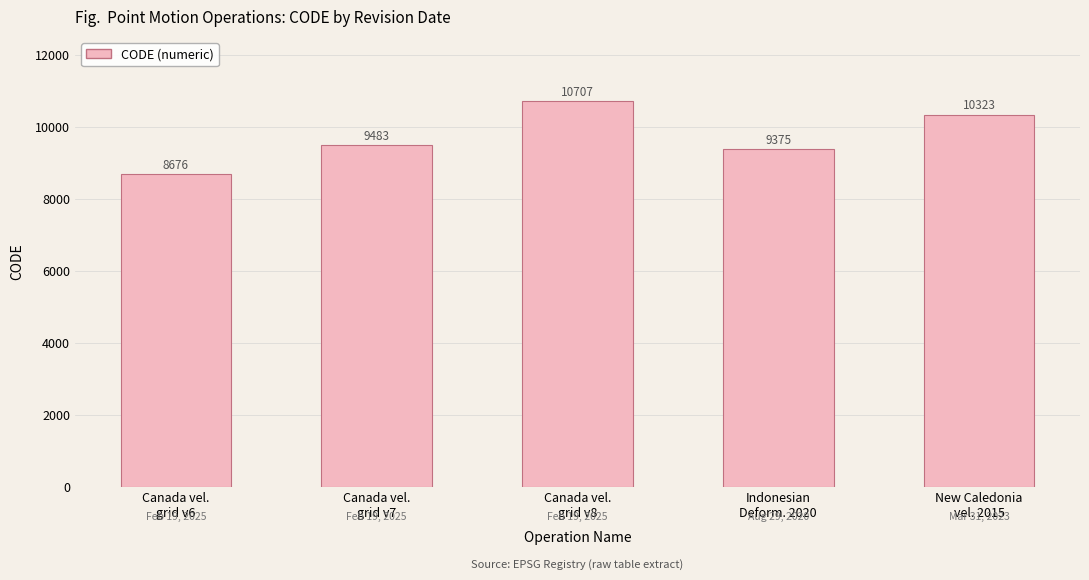

What is the difference between the values at New Caledonia
vel. 2015 and Canada vel.
grid v6?

1647